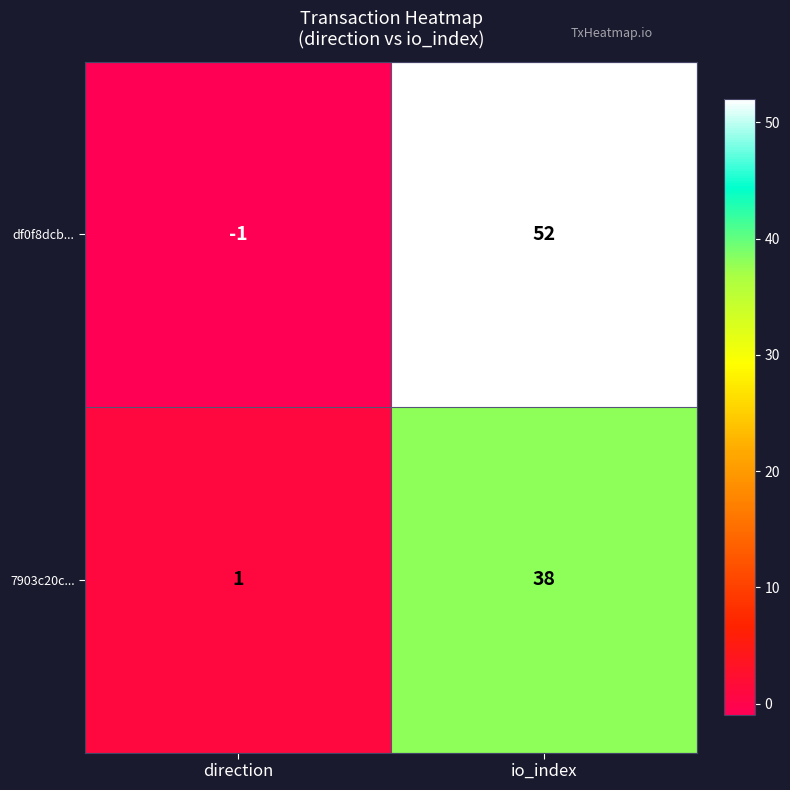

Is it true that df0f8dcb... equals 79 at io_index?

False